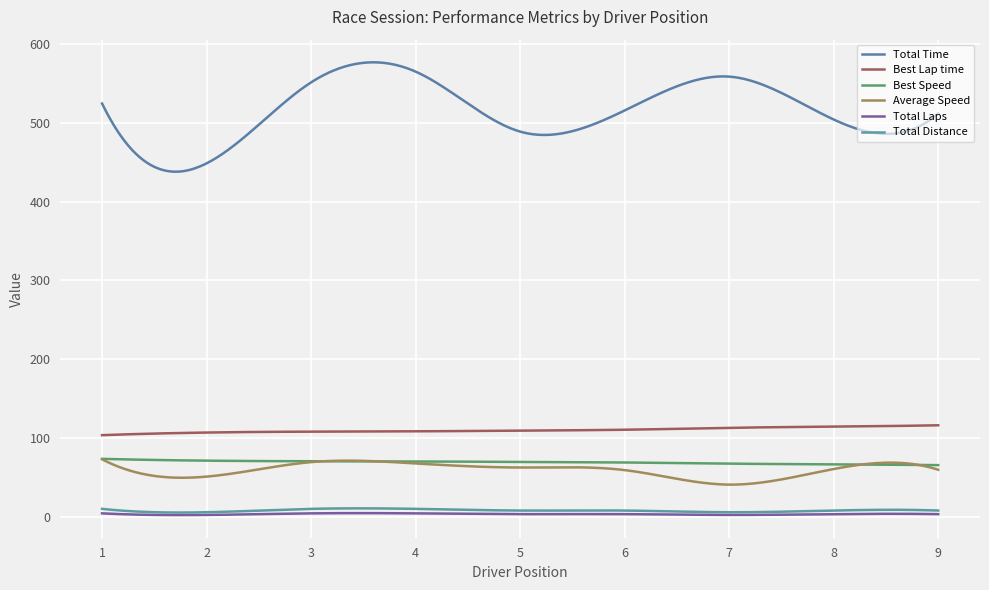

Which series has the largest total across all categories?

Total Time